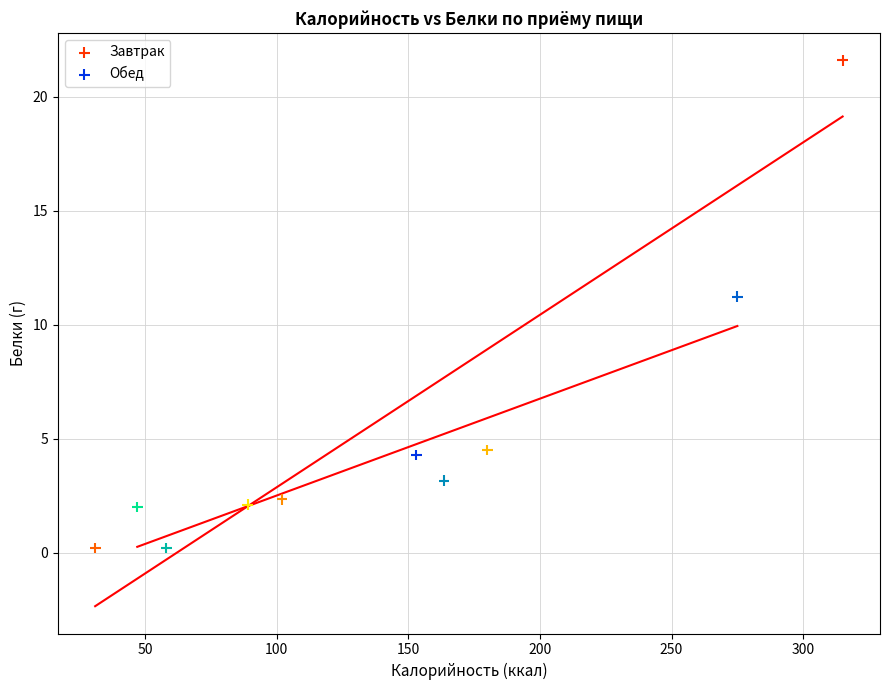

Which series reaches the maximum Y coordinate?

Завтрак